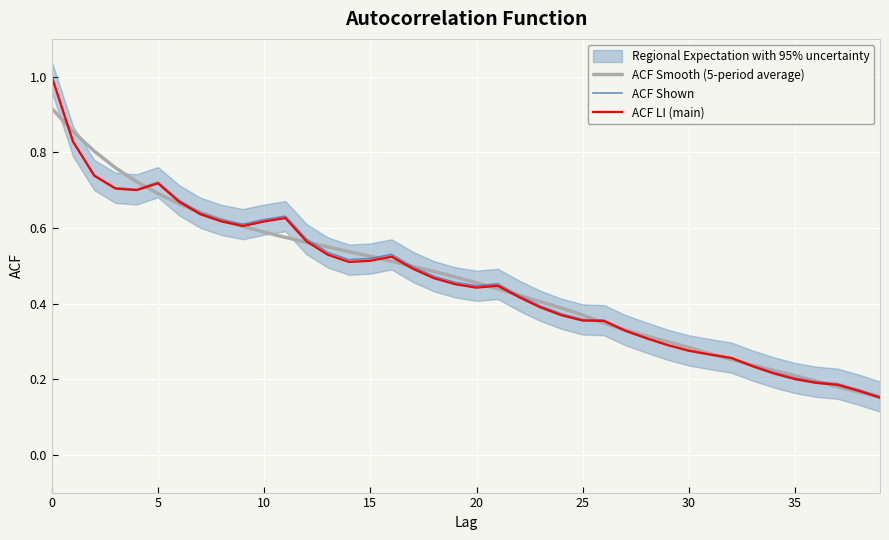

Is the value of ACF Smooth (5-period average) at 10 greater than the value of ACF Shown at 14?

Yes